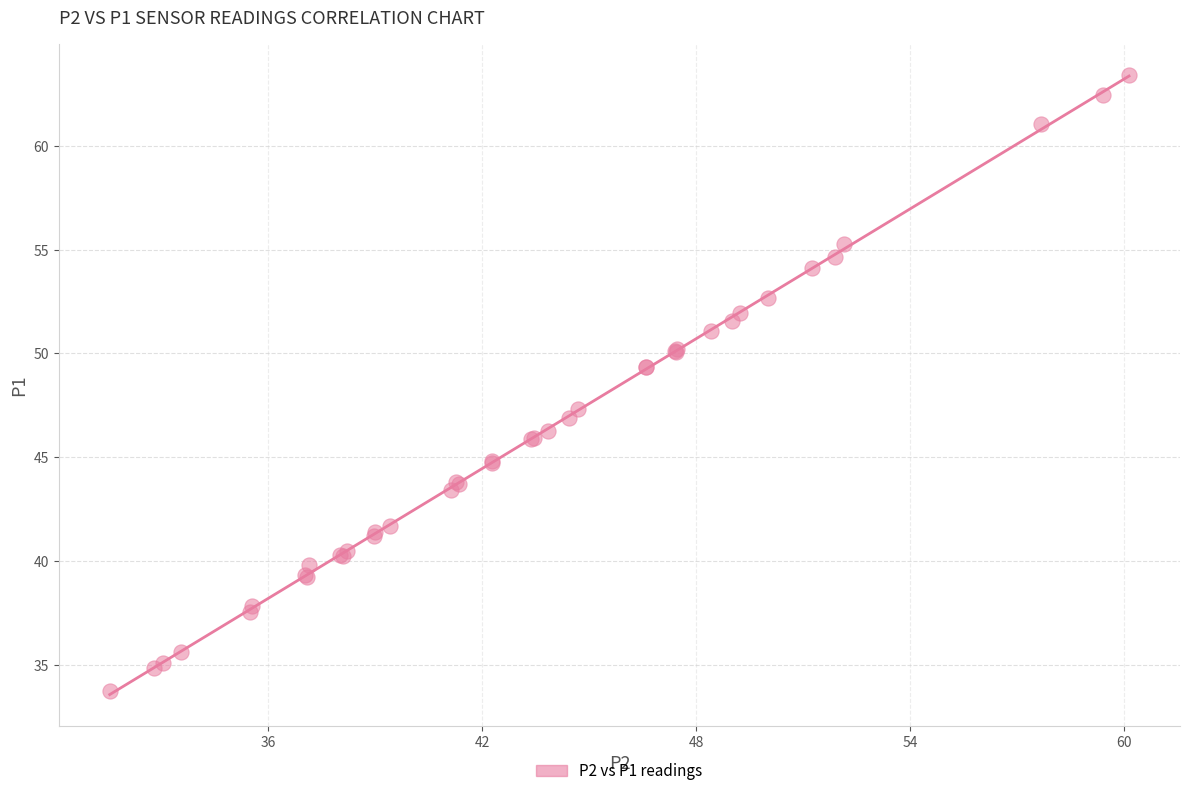

What Y value in the scatter plot is closest to 48?

47.3